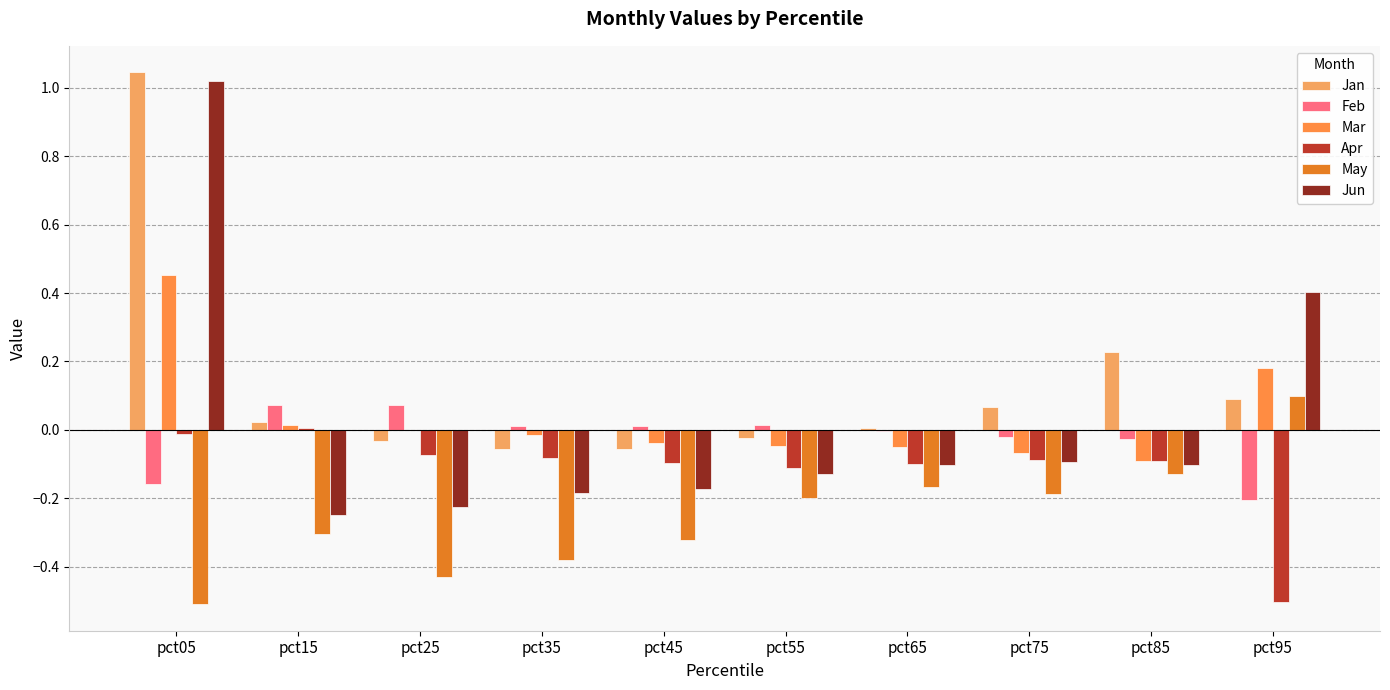

Rank the series at pct25 from lowest to highest value.

May, Jun, Apr, Jan, Mar, Feb